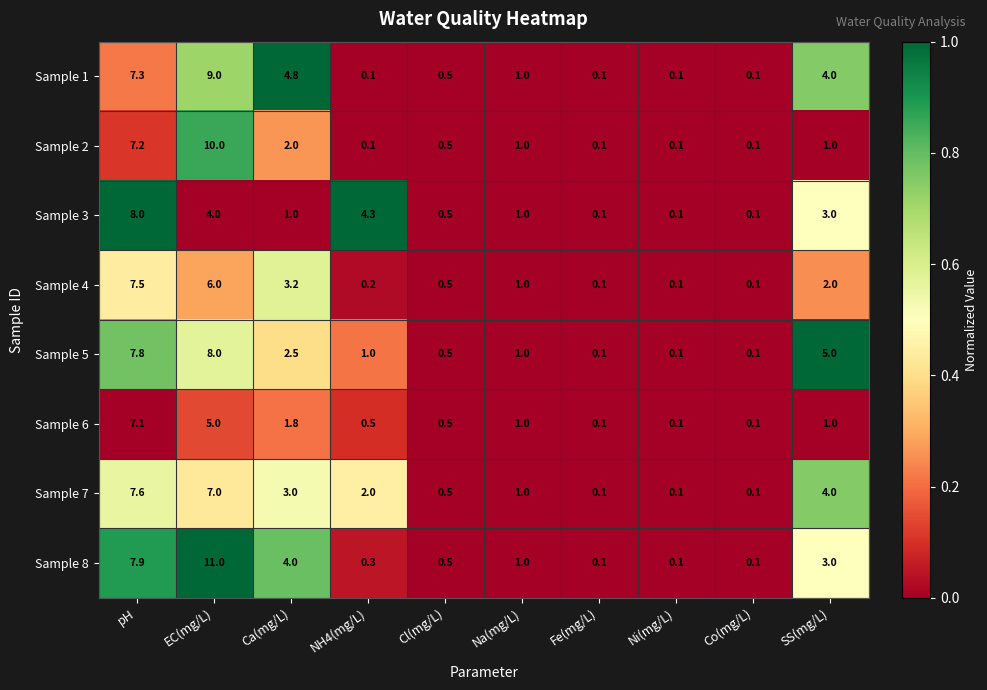

What is the greatest value displayed?

11.0